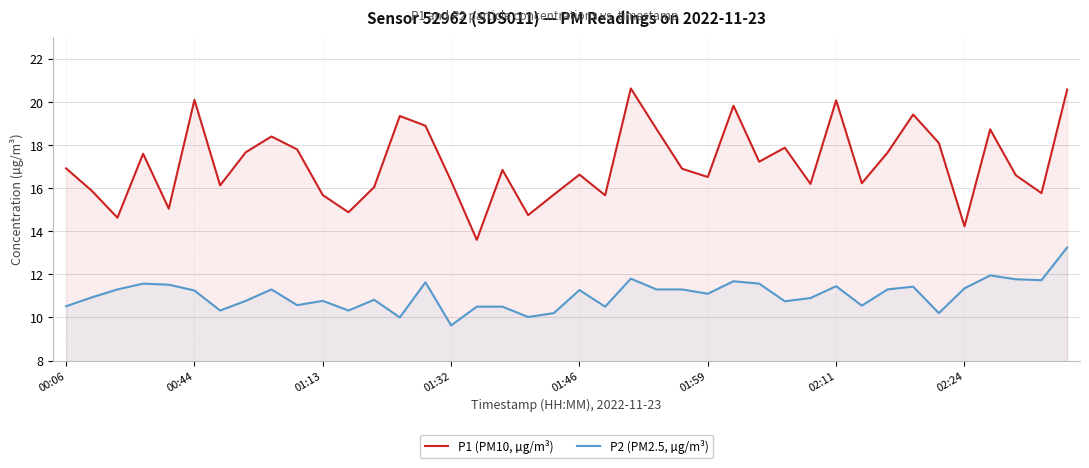

What is the difference between the maximum and minimum values in the P1 (PM10, µg/m³) series?

7.0